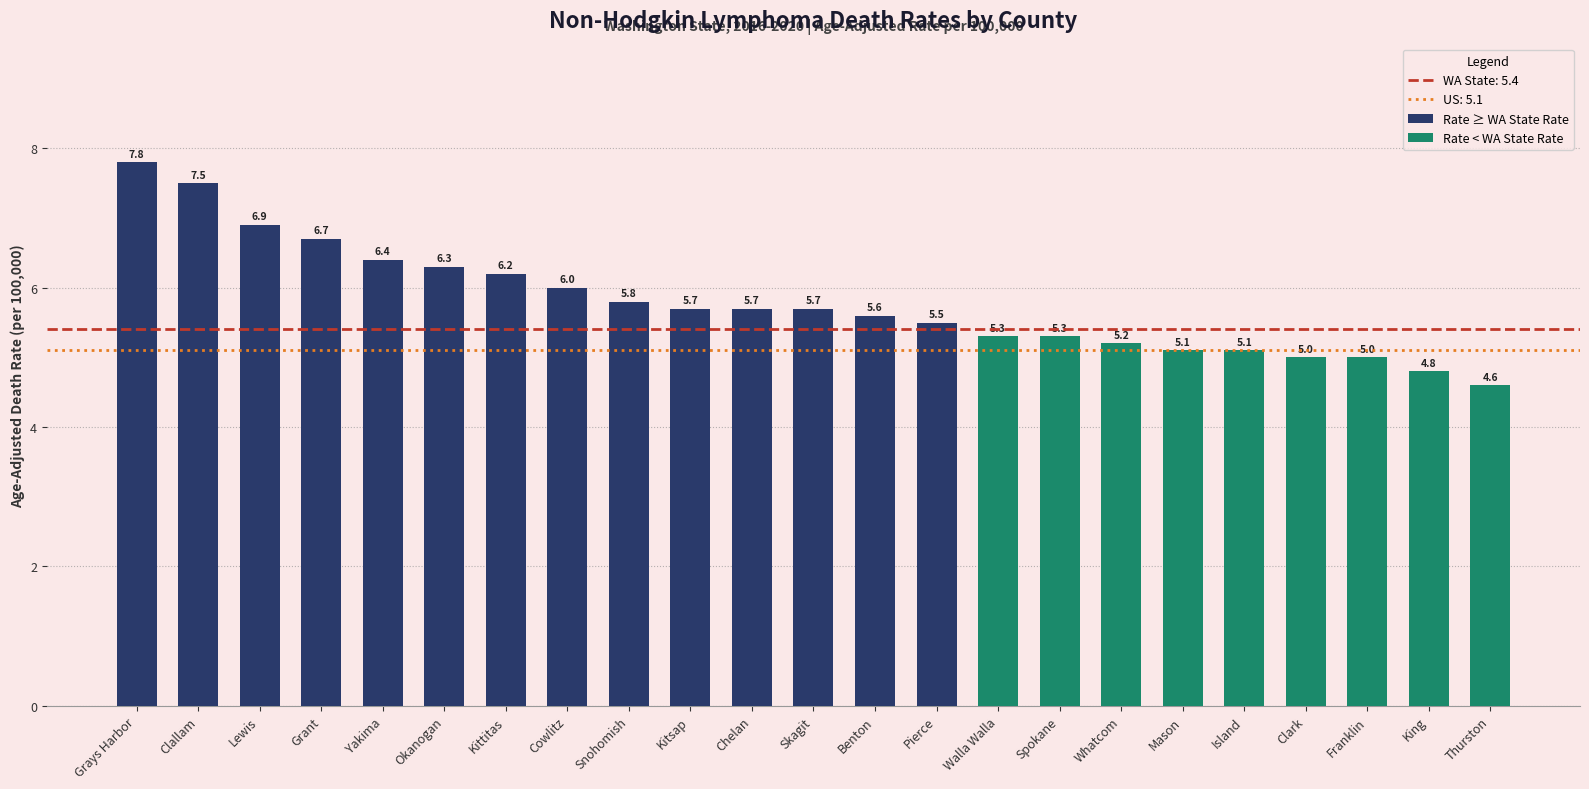

How many bars are there in total?

23